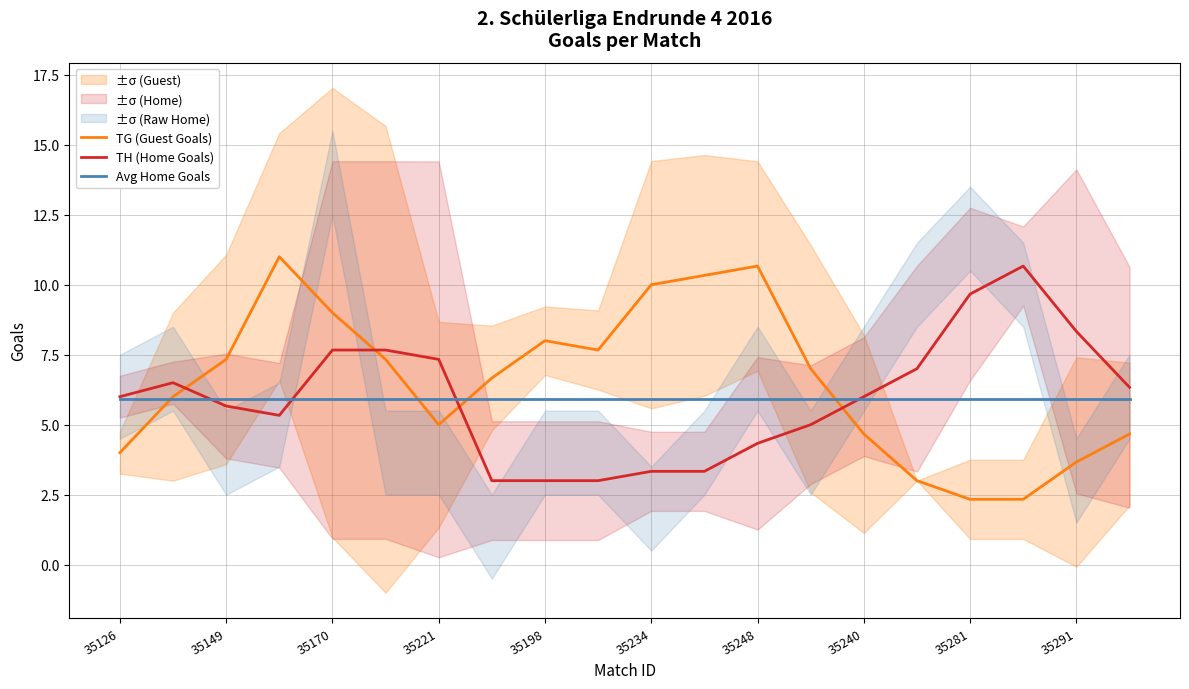

Count the number of categories in the chart.

20